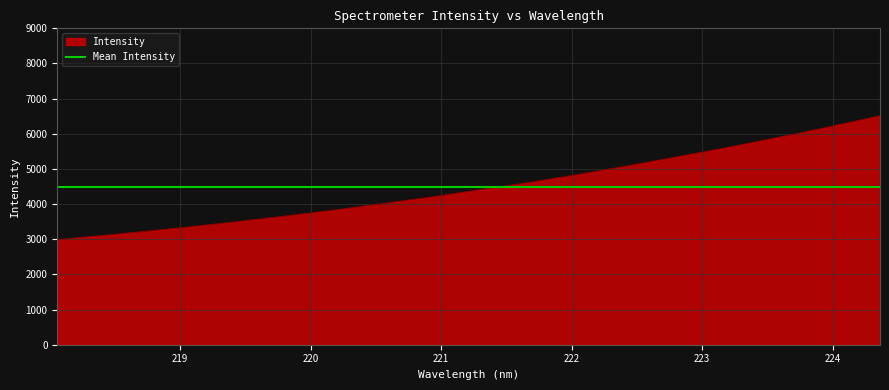

What is the average value?

4496.3